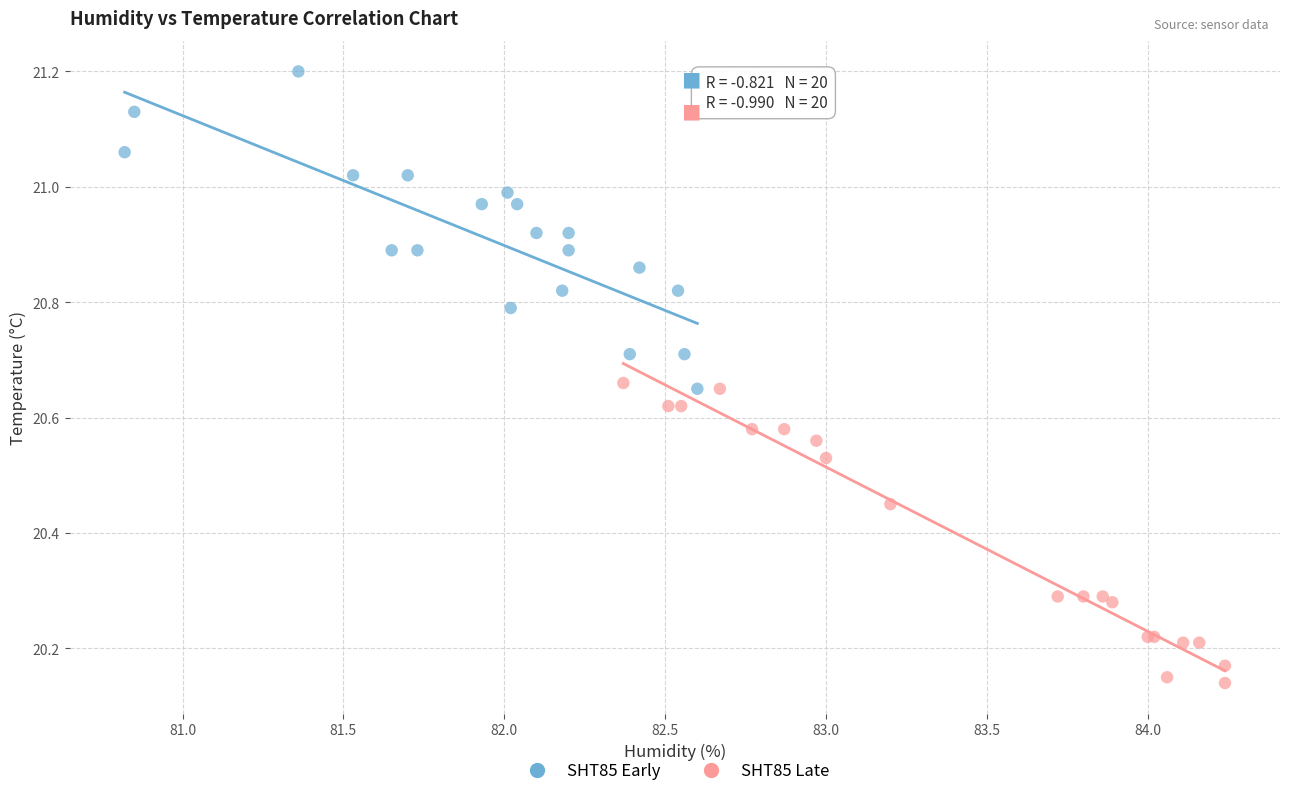

Which series reaches the maximum Y coordinate?

SHT85 Early